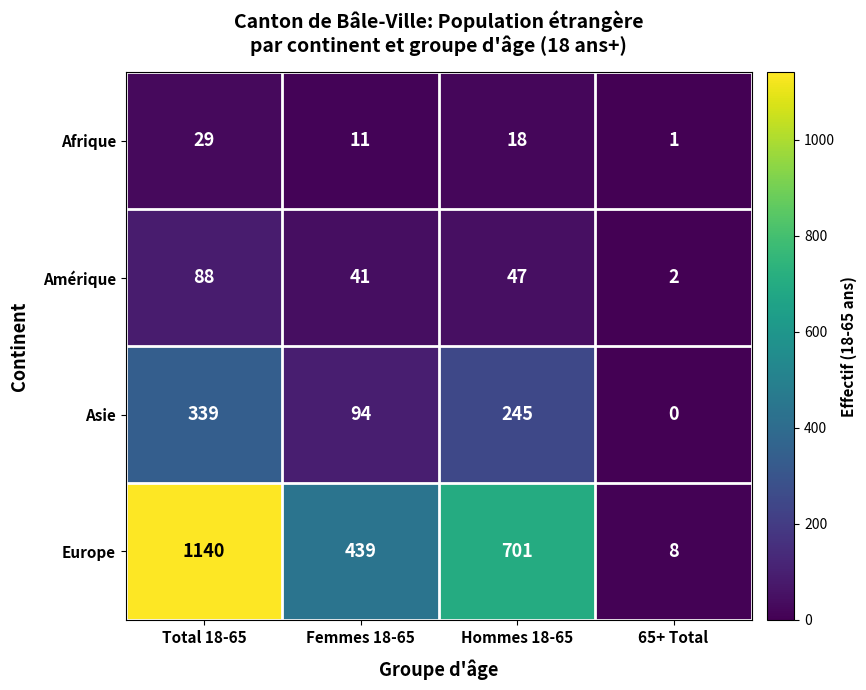

What is the sum of all Asie values?

678